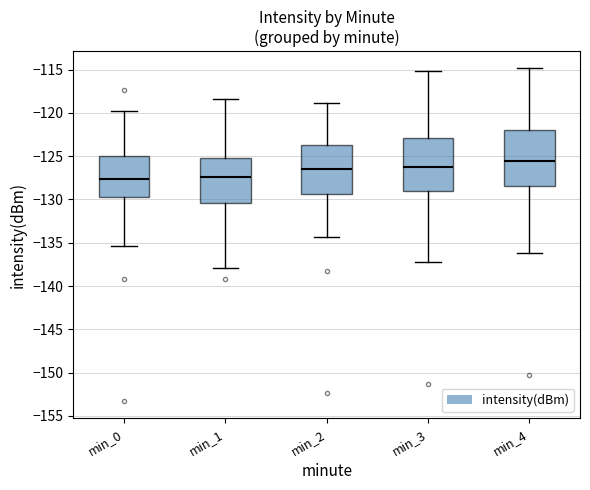

Reading left to right, read every box against the y-axis: the position of its median line, the range the box covers, and the ends of its whiskers. The values are not printed on the chart, so give them approximately, as read against the axis.

min_0: median -127.5, box -129.5 to -125.0, whiskers -135.5 to -120.0
min_1: median -127.5, box -130.5 to -125.0, whiskers -138.0 to -118.5
min_2: median -126.5, box -129.5 to -123.5, whiskers -134.5 to -119.0
min_3: median -126.5, box -129.0 to -123.0, whiskers -137.0 to -115.0
min_4: median -125.5, box -128.5 to -122.0, whiskers -136.0 to -115.0